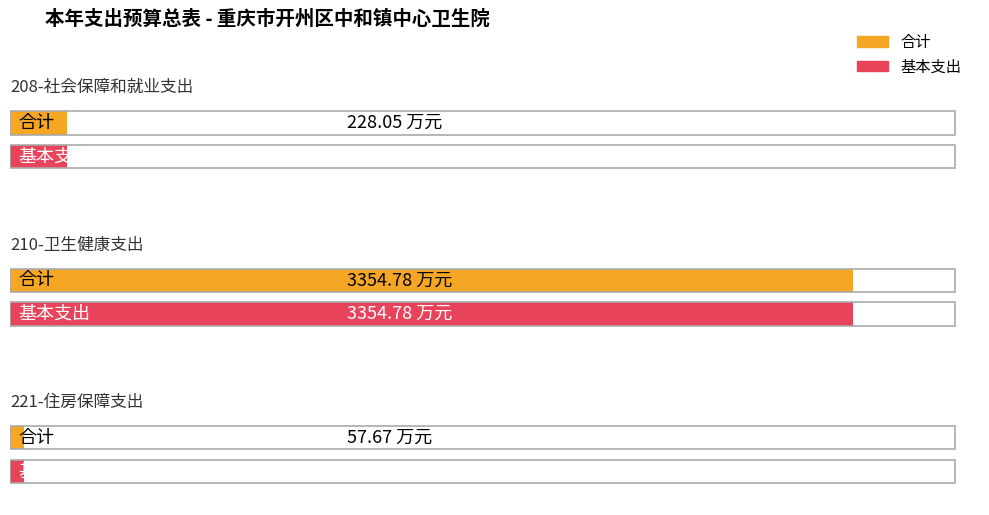

List the series in order of their peak value, lowest first.

合计, 基本支出